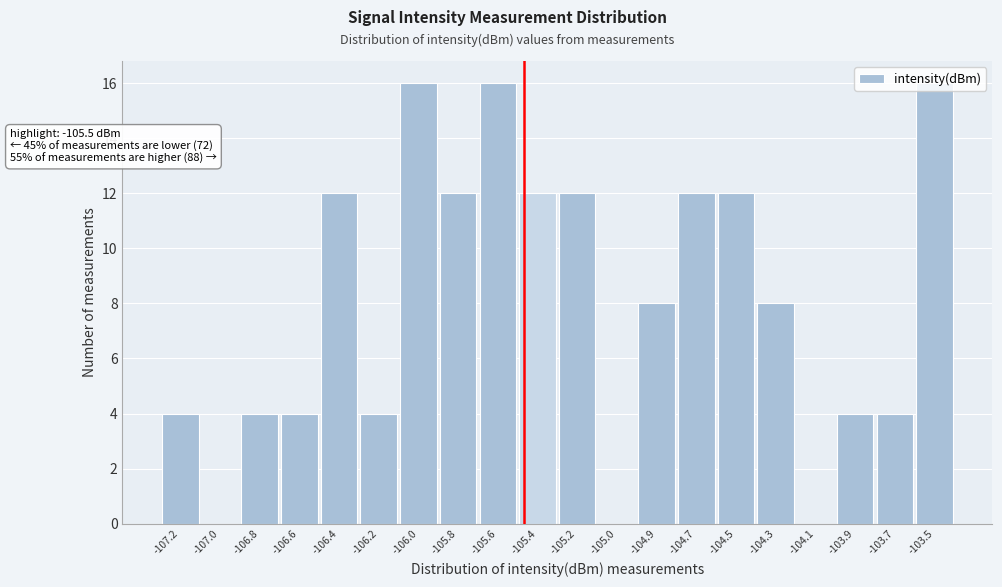

What is the sum of all values?

160